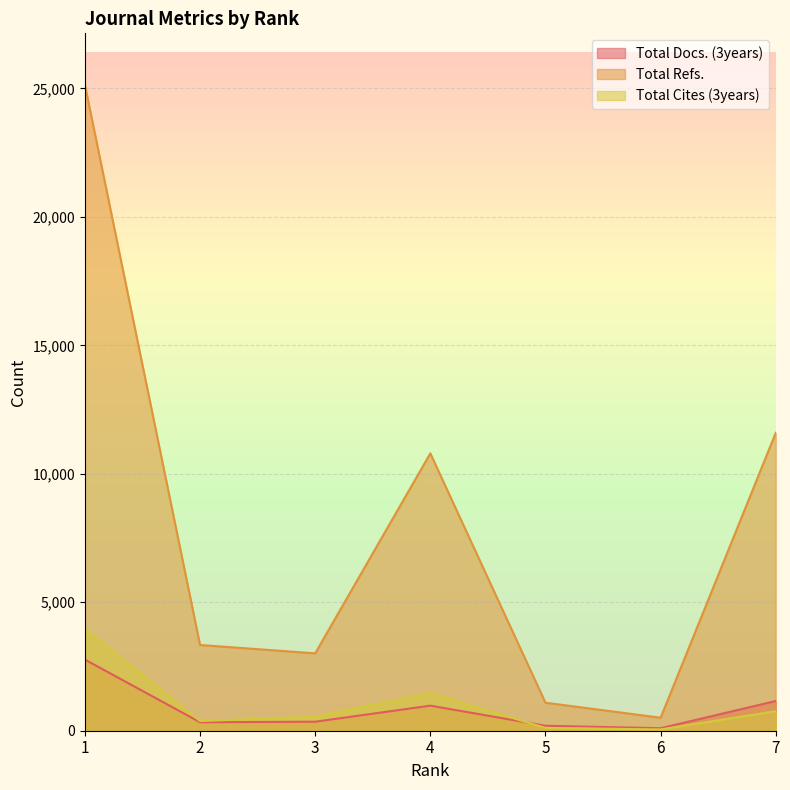

Where does the Total Refs. series first go above 3338?

1